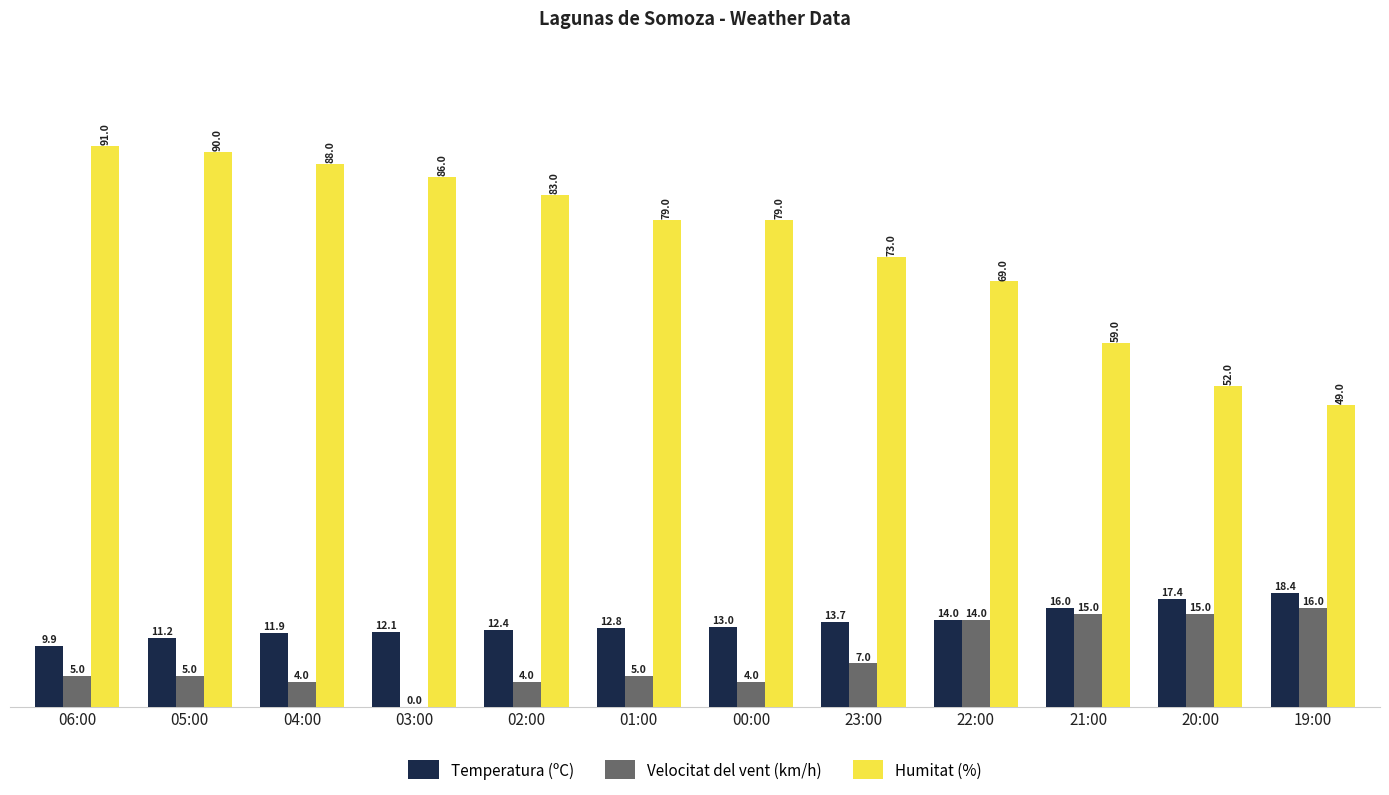

Is it true that Temperatura (ºC) equals 12.1 at 03:00?

True